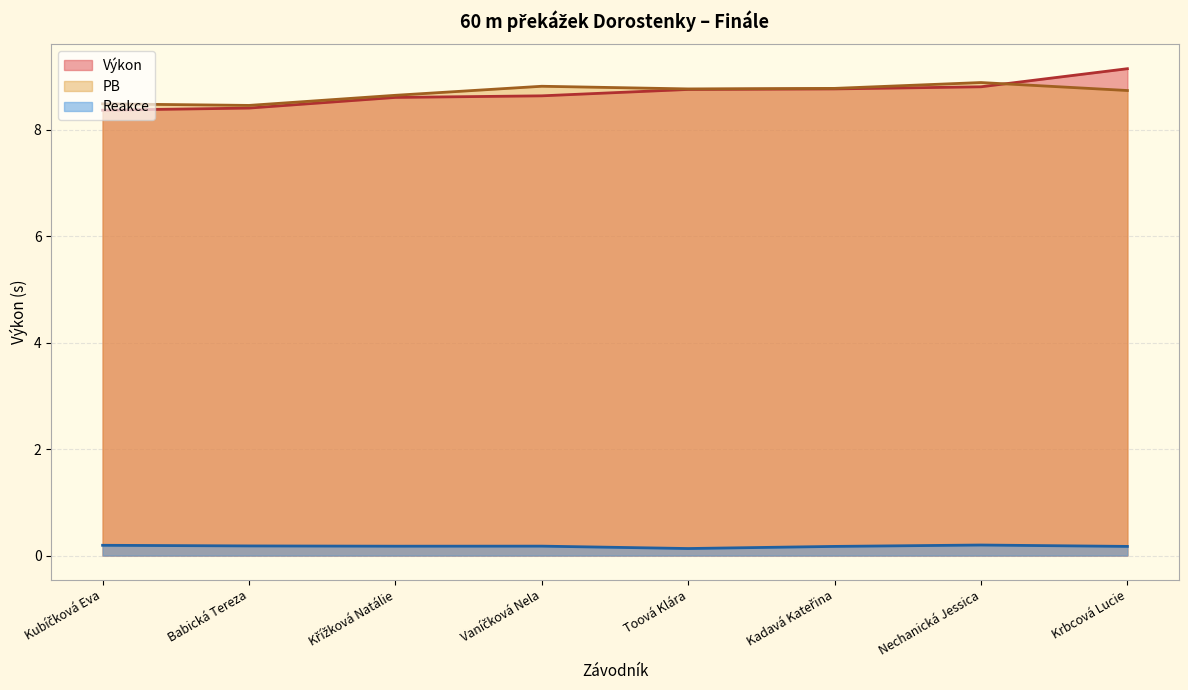

The value of Výkon at Kubíčková Eva is 8.4. True or false?

True